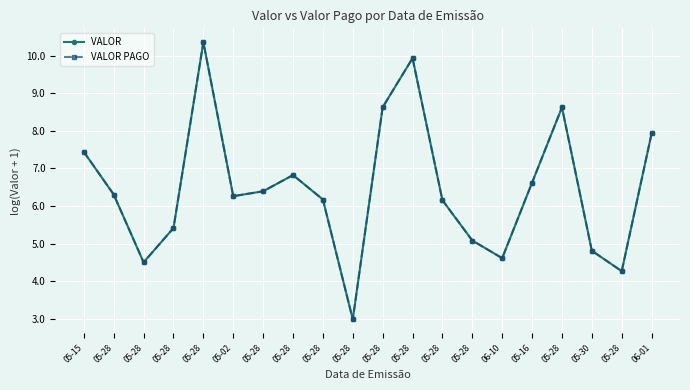

What is the total value across all series at 05-28?

12.6